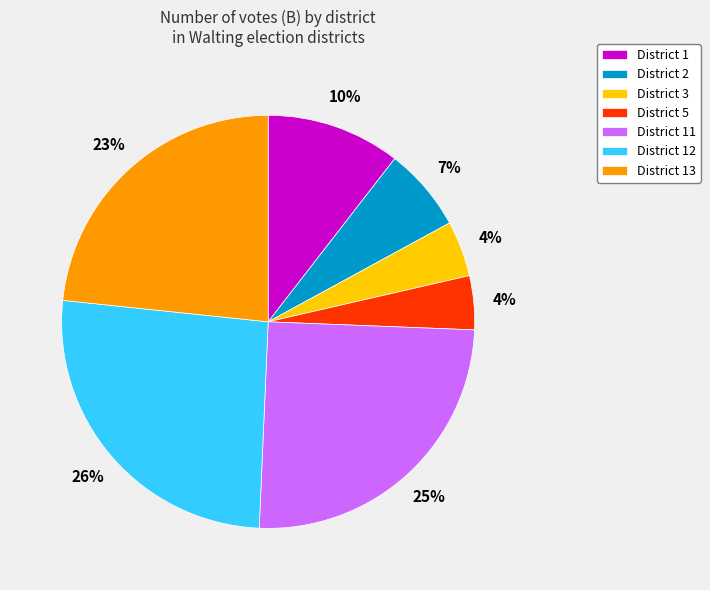

The District 2 slice represents 1% of the pie. True or false?

False